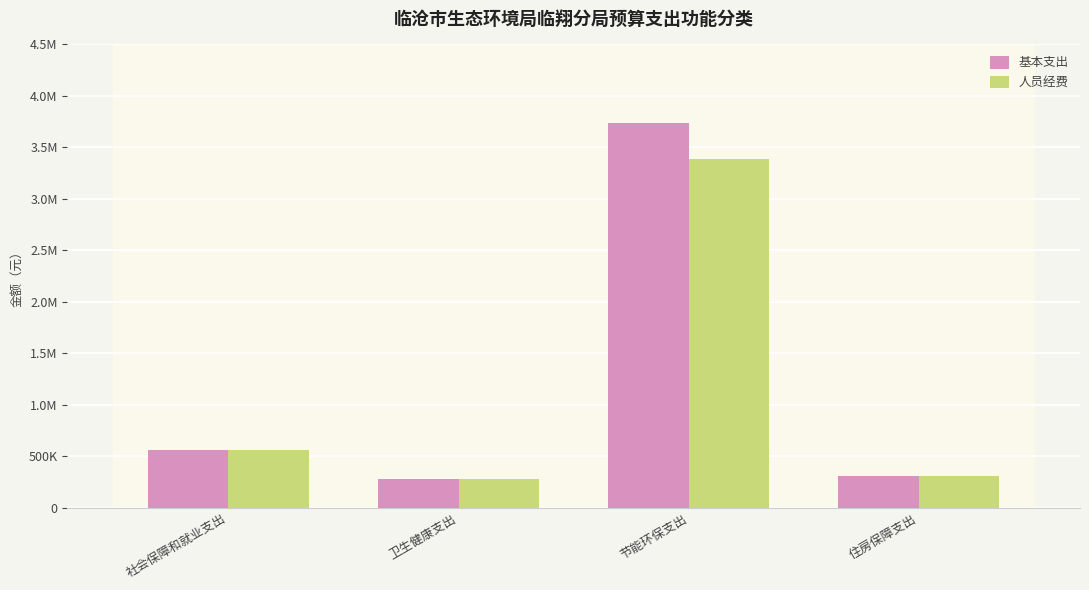

Are the bars grouped side by side (vs. stacked)?

Yes